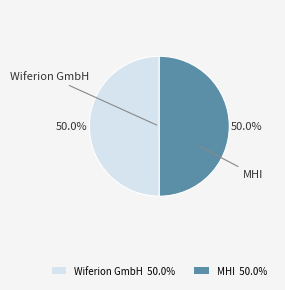

Is the sum of Wiferion GmbH 50.0% and MHI 50.0% greater than half?

Yes